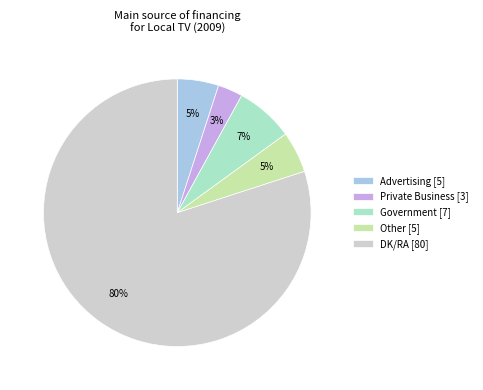

Is the sum of Advertising [5] and DK/RA [80] greater than half?

Yes